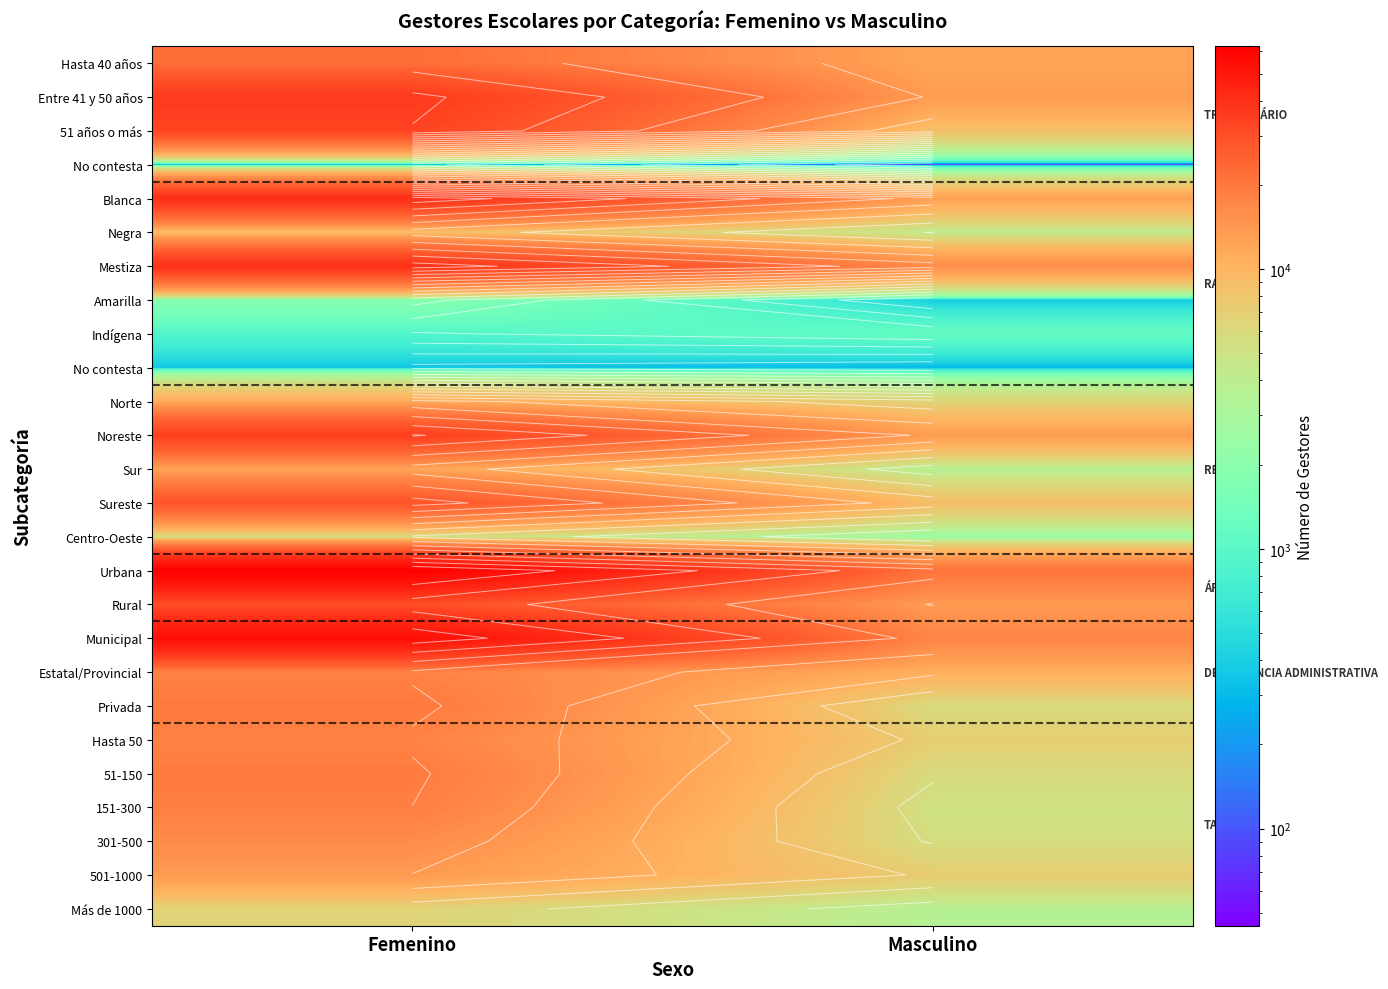

At which category is the sum across all series the highest?

Femenino